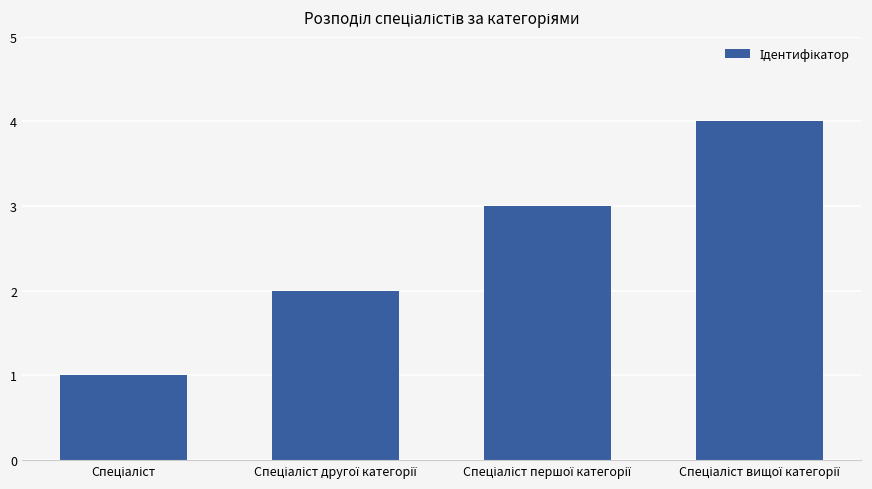

What is the sum of all values?

10